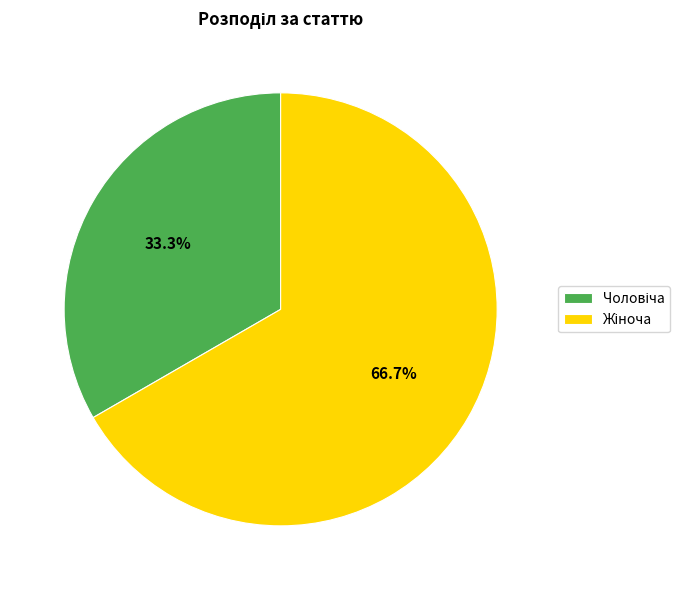

Does any single category account for the majority?

Yes